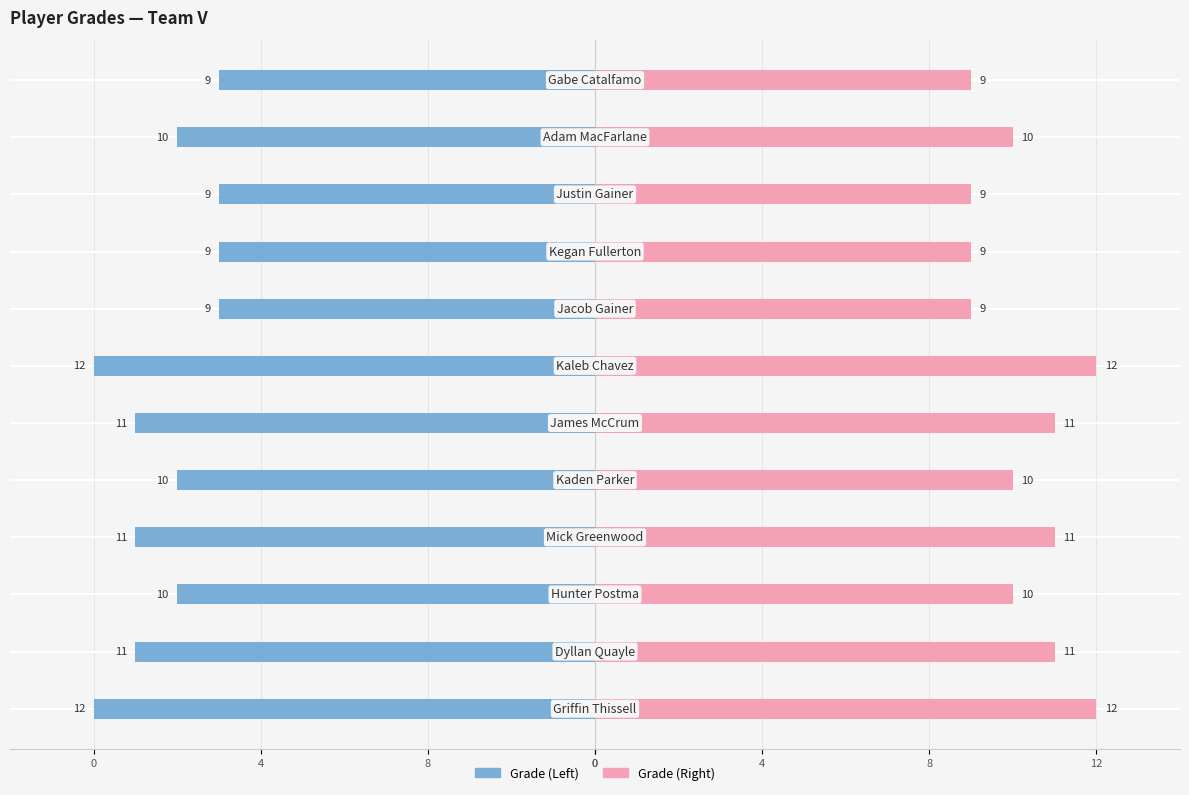

How many groups of bars are there?

12